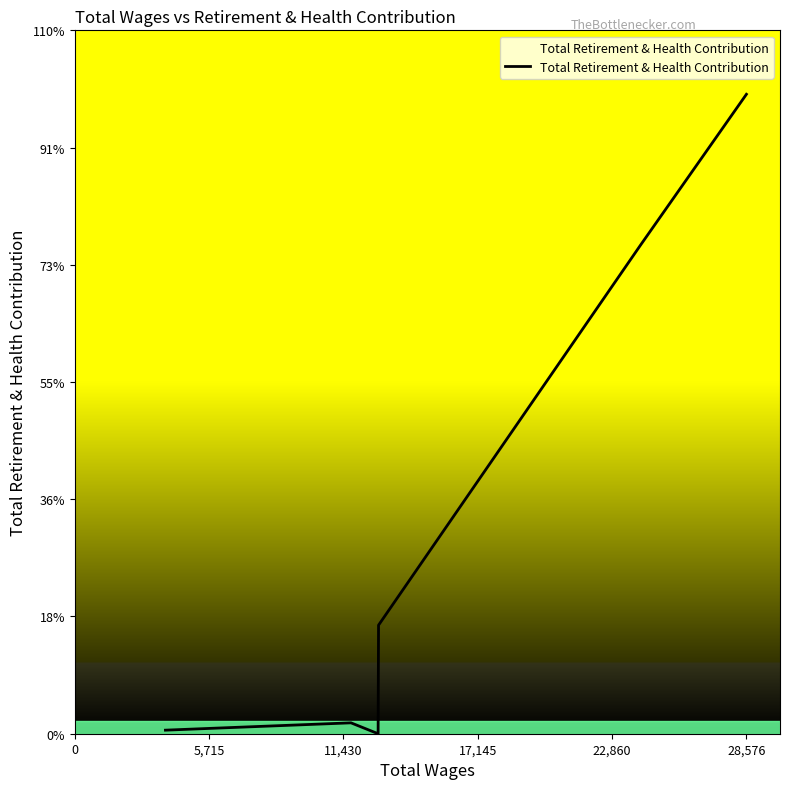

Does the chart display data point markers on the line(s)?

No